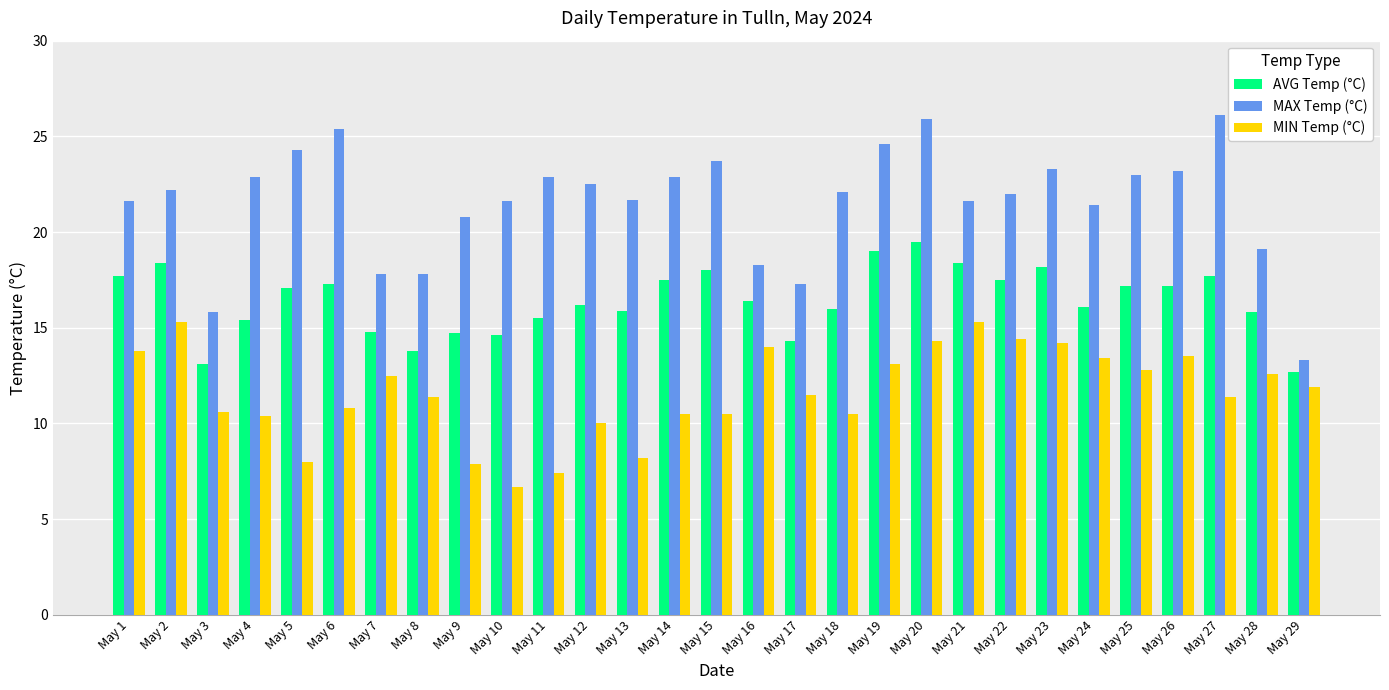

How many bars are there in total?

87